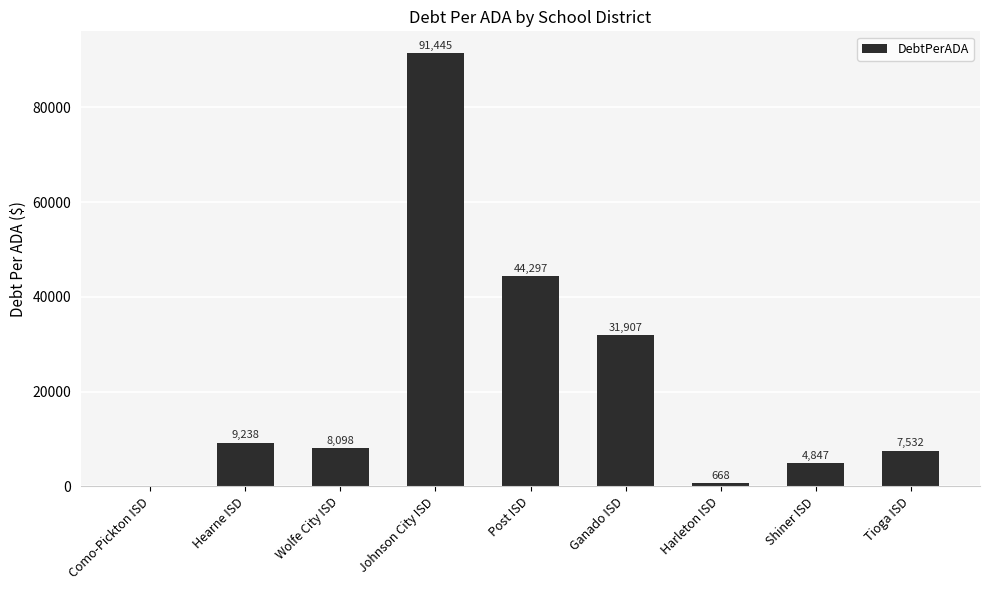

The value at Wolfe City ISD is 8098.9. True or false?

True